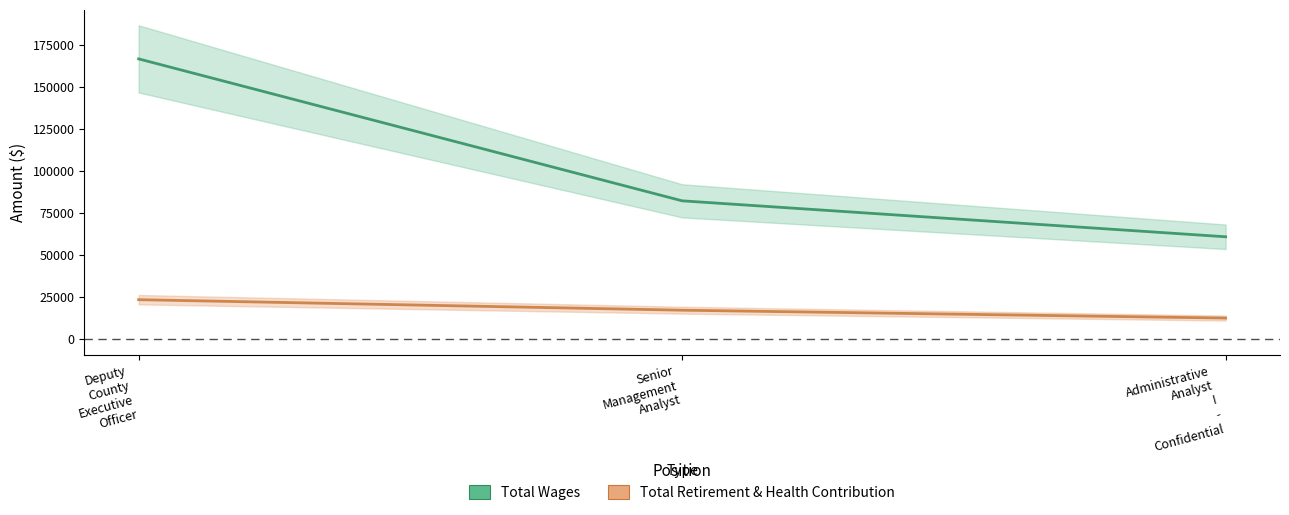

The Total Retirement & Health Contribution series shows 10434 at Deputy
County
Executive
Officer. True or false?

False